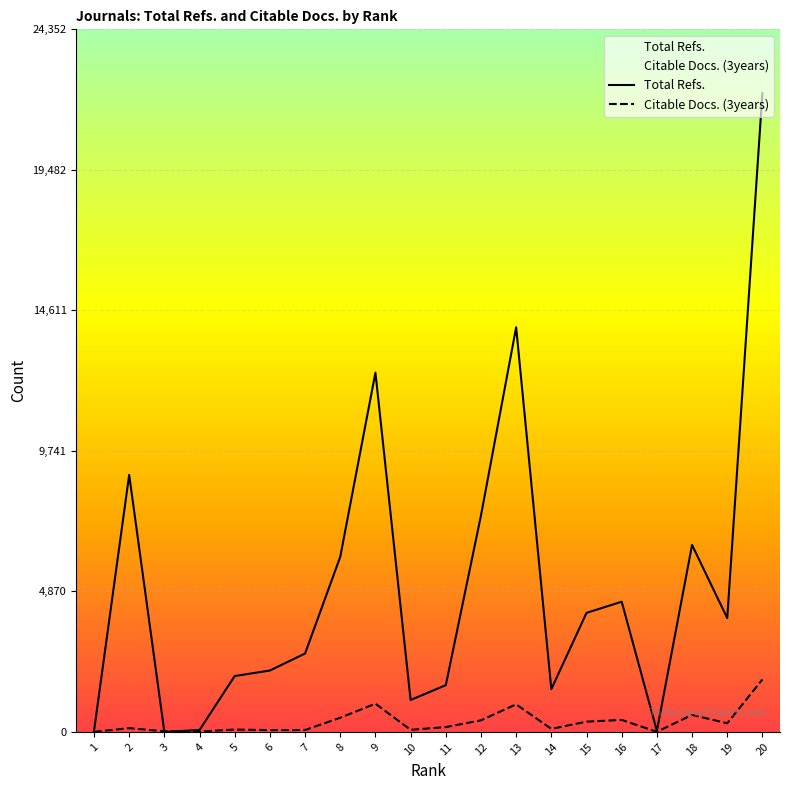

How many intersections are there between Total Refs. and Citable Docs. (3years)?

2